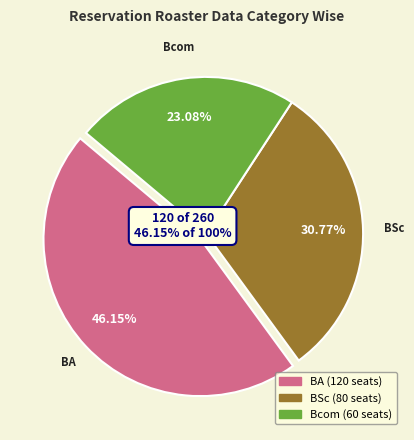

Approximately how many times larger is the value at BA compared to Bcom?

2.0